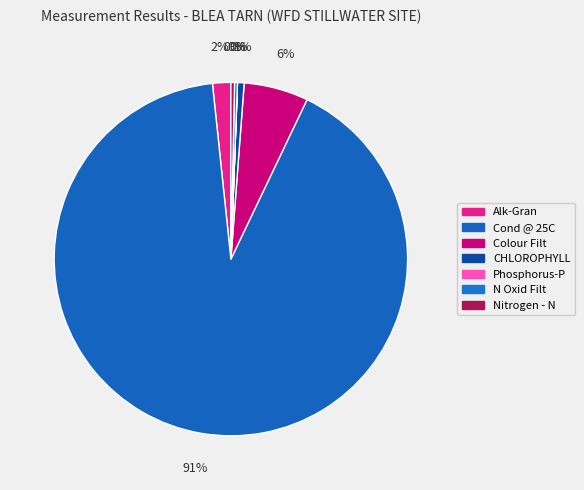

Does any single category account for the majority?

Yes